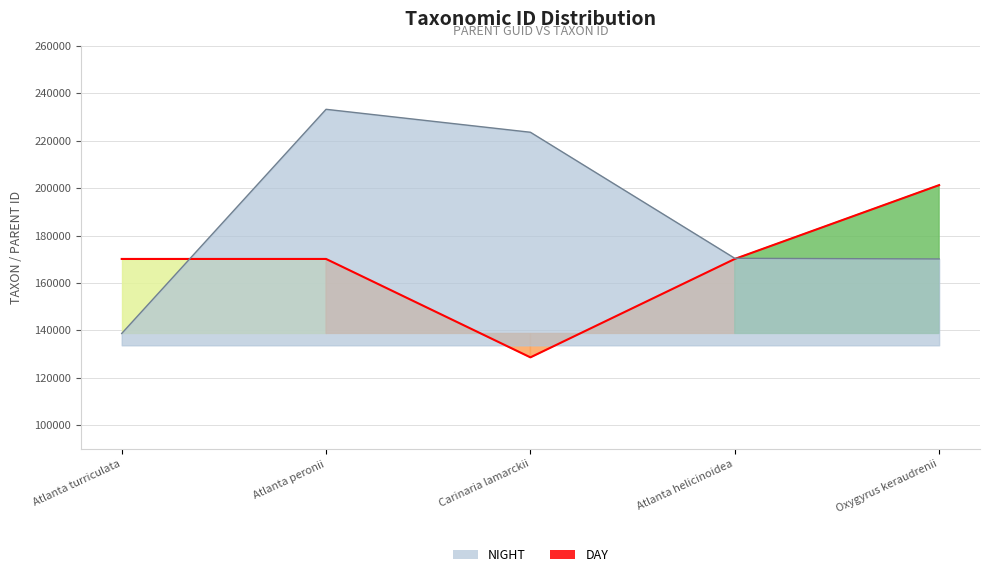

After their last crossing, which series has the higher values: NIGHT or DAY?

DAY